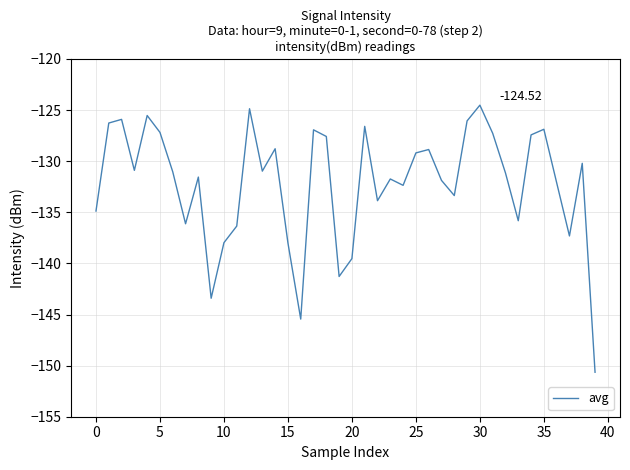

What is the difference between the maximum and minimum values?

26.1